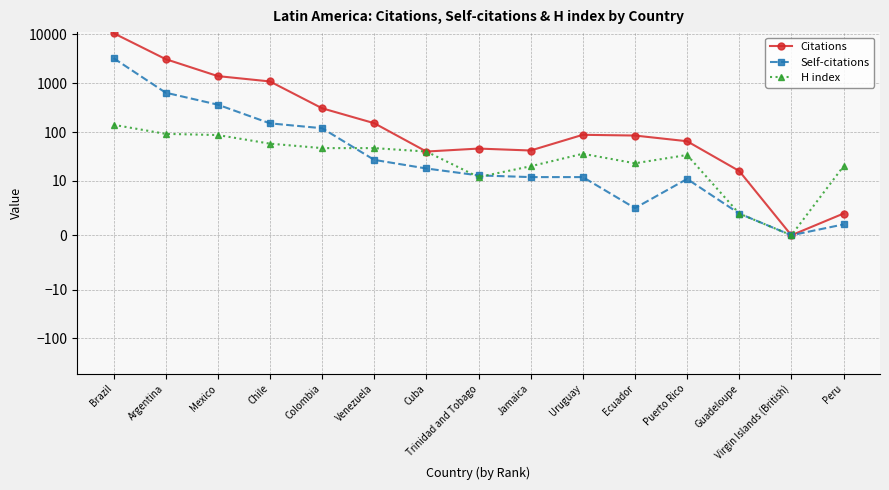

Which series has the largest range (max minus min)?

Citations